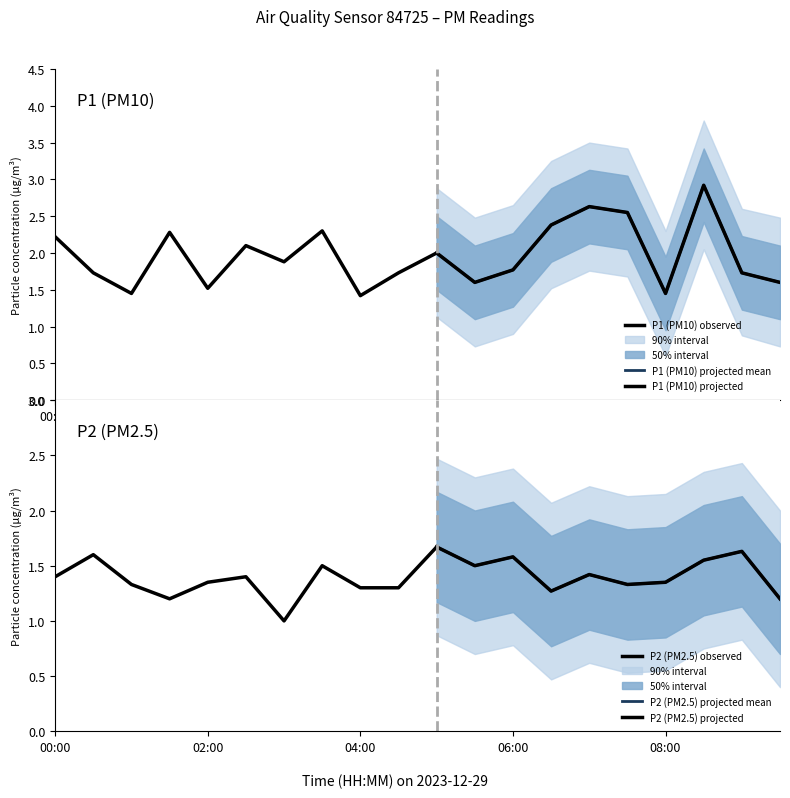

Reading left to right, what are all the values shown in this chart?

P1: 2.2	1.7	1.4	2.3	1.5	2.1	1.9	2.3	1.4	1.7	2.0	1.6	1.8	2.4	2.6	2.5	1.4	2.9	1.7	1.6
P2: 1.4	1.6	1.3	1.2	1.4	1.4	1.0	1.5	1.3	1.3	1.7	1.5	1.6	1.3	1.4	1.3	1.4	1.6	1.6	1.2